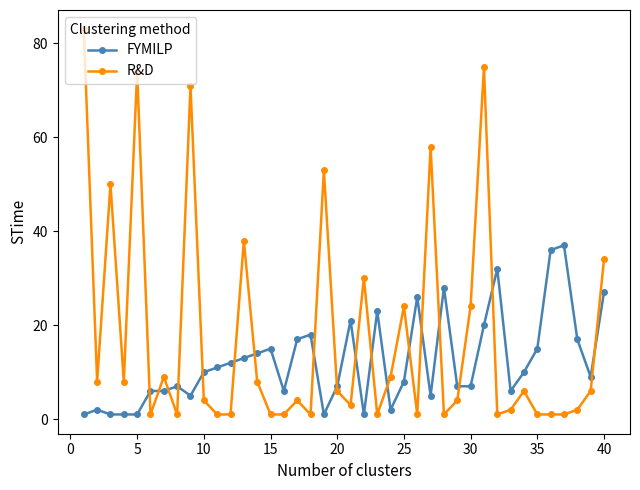

What is the difference between the second highest and minimum values in the R&D series?

74